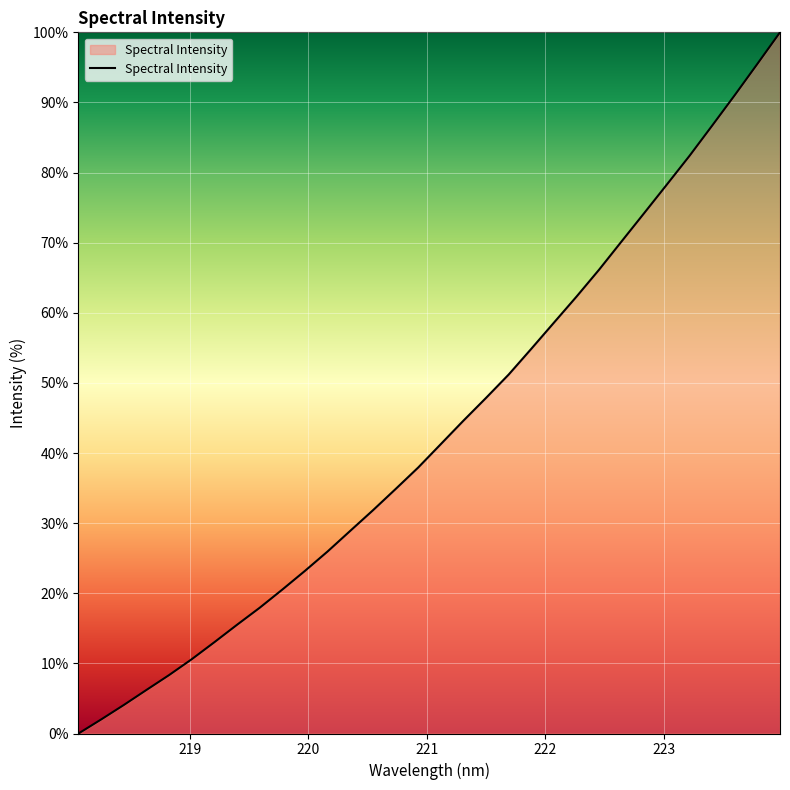

Reading left to right, transcribe all the data shown in this chart.

0.0	2.0	4.1	6.2	8.3	10.6	13.0	15.5	17.9	20.5	23.2	26.0	28.9	31.8	34.9	37.9	41.3	44.6	47.9	51.2	54.9	58.6	62.3	66.2	70.2	74.3	78.3	82.4	86.7	91.0	95.5	100.0